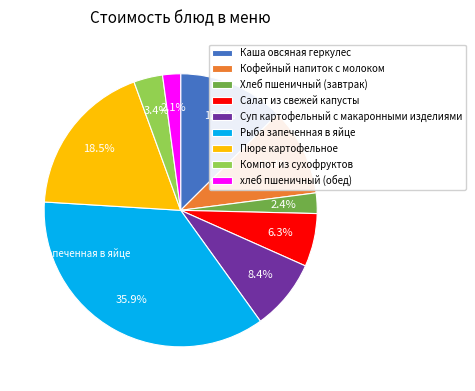

How many segments does this pie chart have?

9